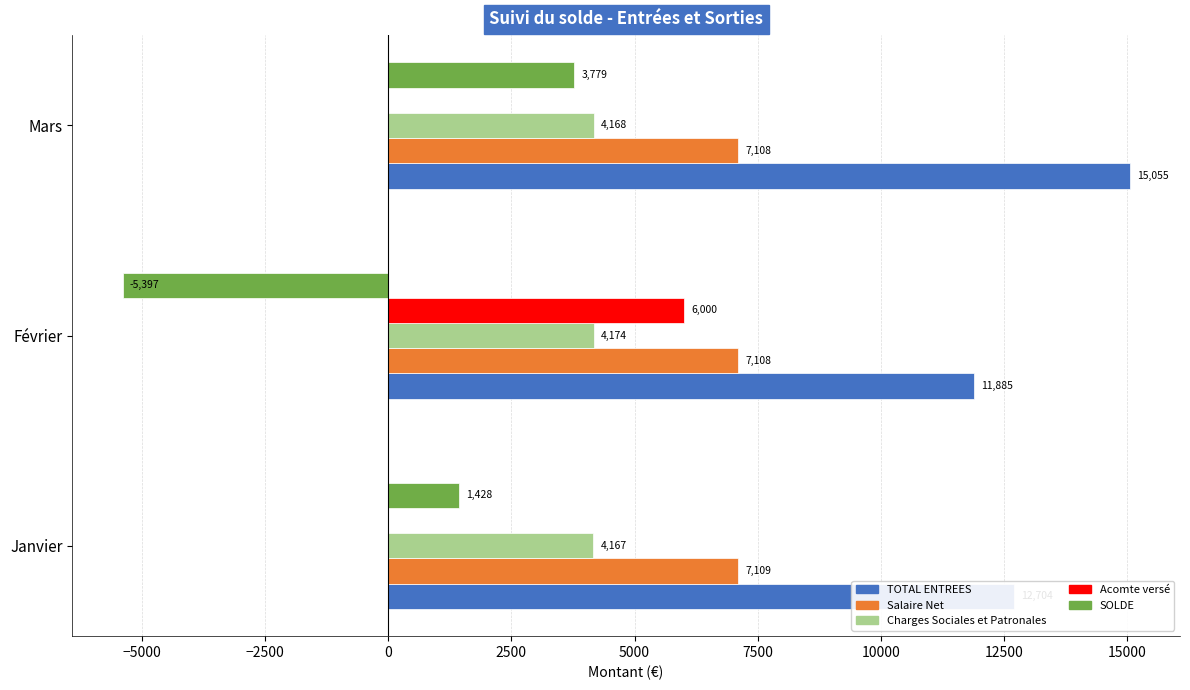

Between Février and Mars, which series saw the biggest shift?

SOLDE